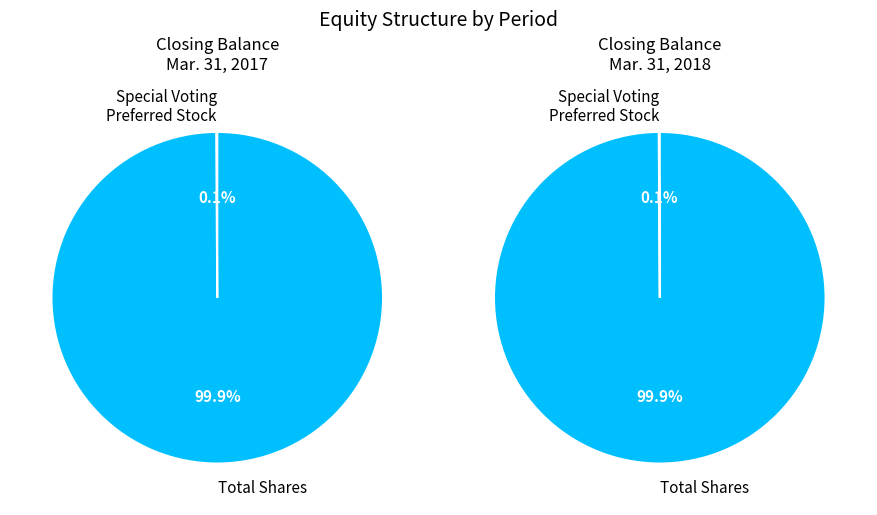

Count the number of slices in the pie.

2